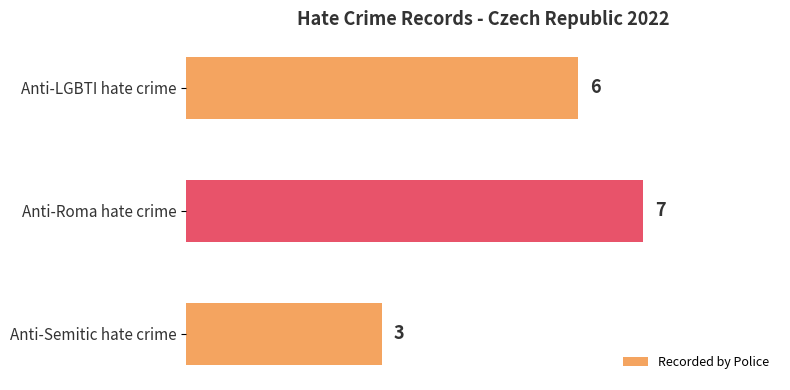

Which has a higher value, Anti-Roma hate crime or Anti-Semitic hate crime?

Anti-Roma hate crime